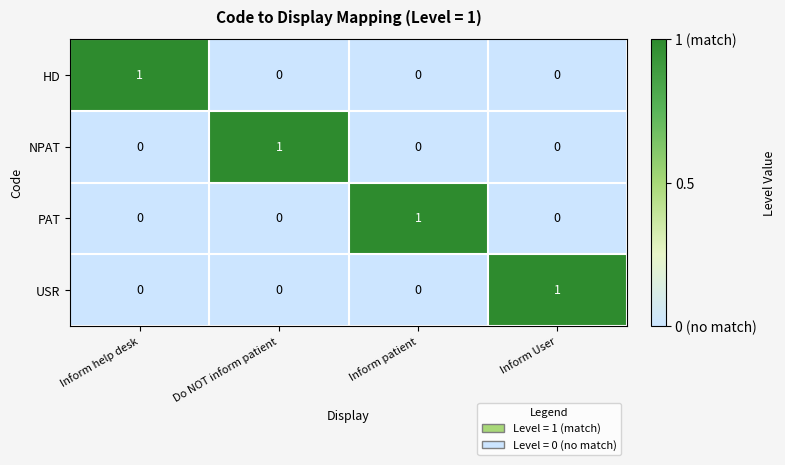

Is it true that PAT equals 1 at Inform patient?

True